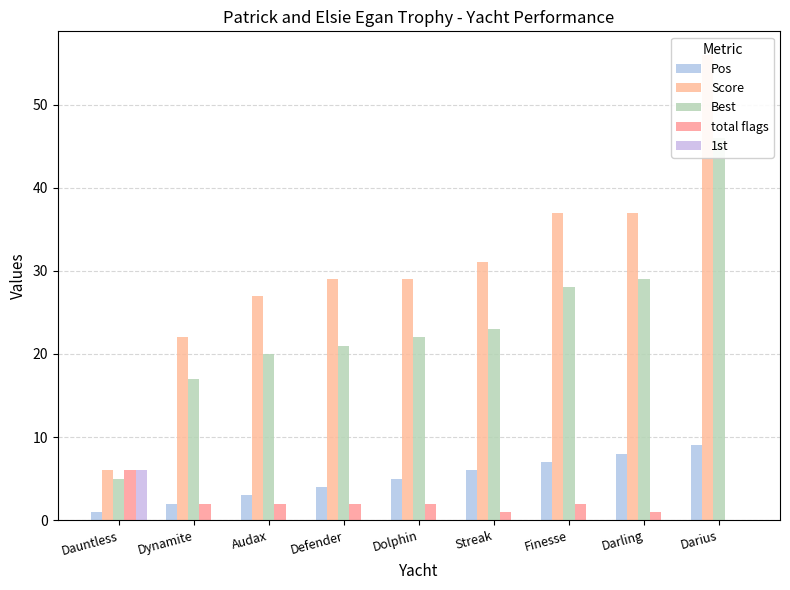

The Pos series shows 6 at Streak. True or false?

True